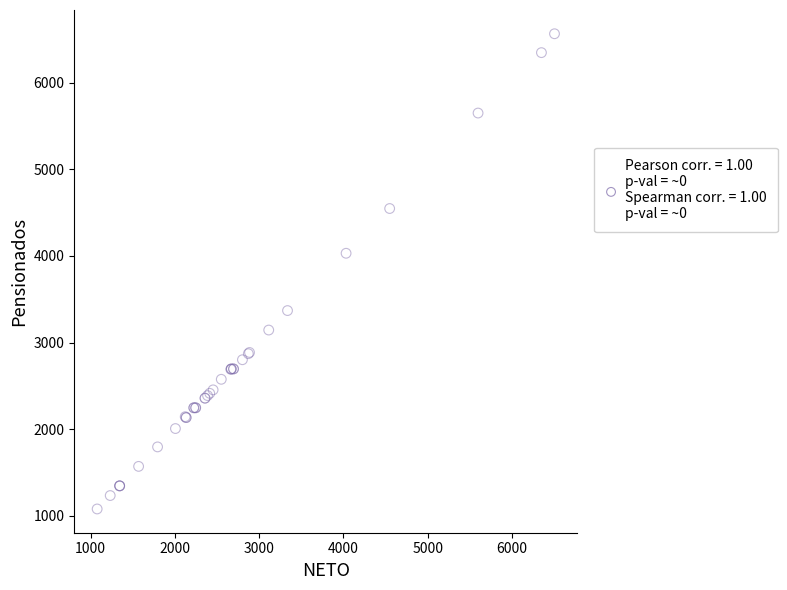

What Y value in the scatter plot is closest to 3822?

4031